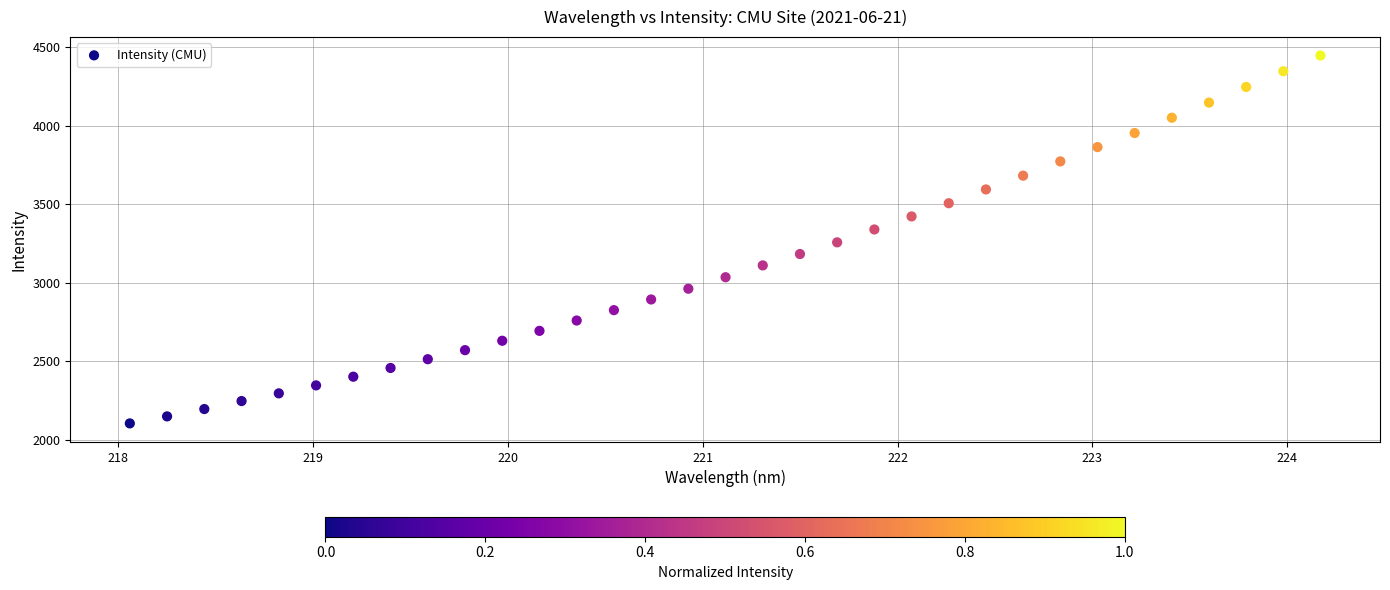

What is the range of Y values (max minus min)?

2343.7